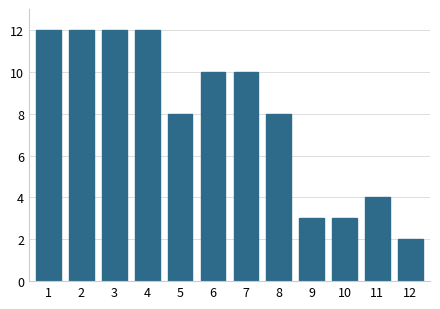

Reading left to right, extract all data points from this chart.

1=12	2=12	3=12	4=12	5=8	6=10	7=10	8=8	9=3	10=3	11=4	12=2